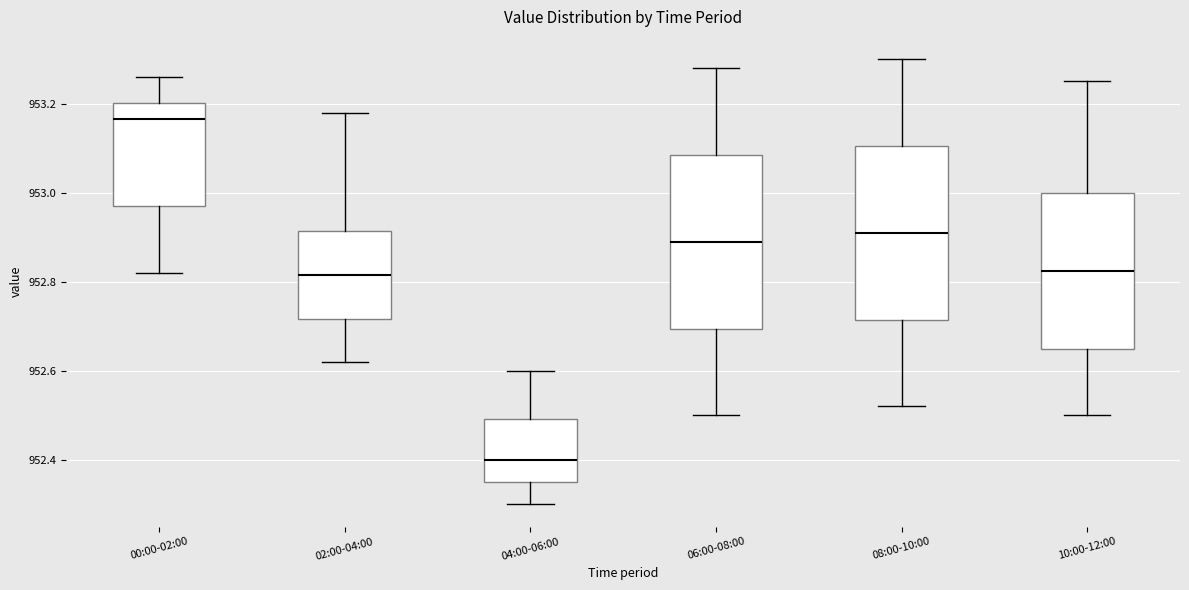

Which box's median line is the highest?

00:00-02:00